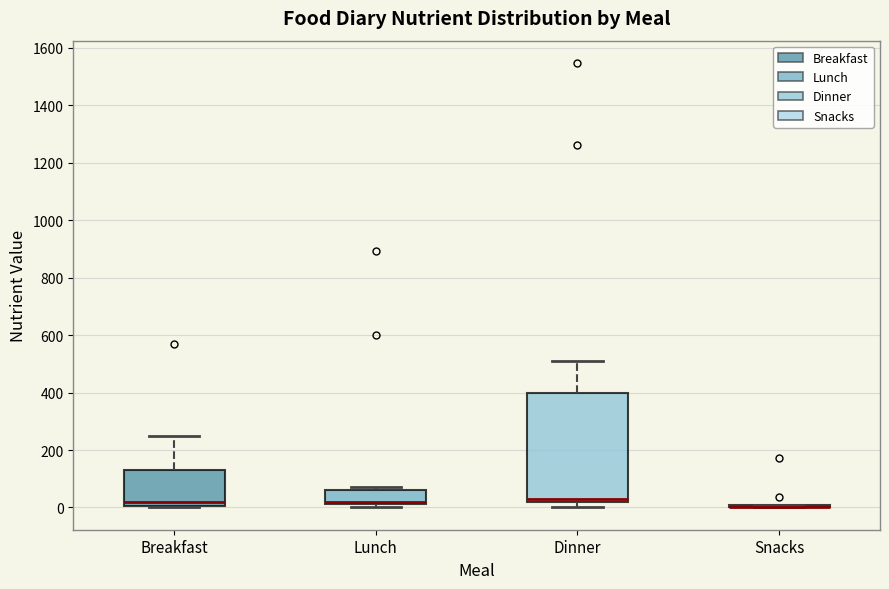

Which box is the tallest, from its lower edge to its upper edge?

Dinner